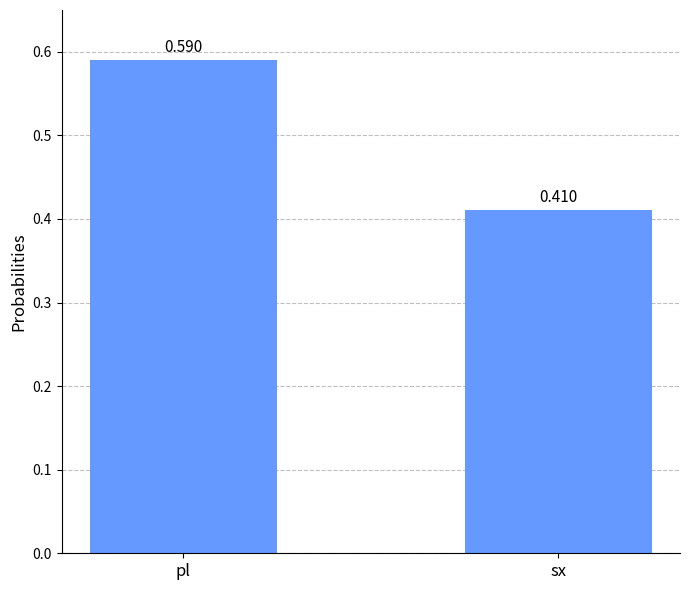

Which has a higher value, sx or pl?

pl